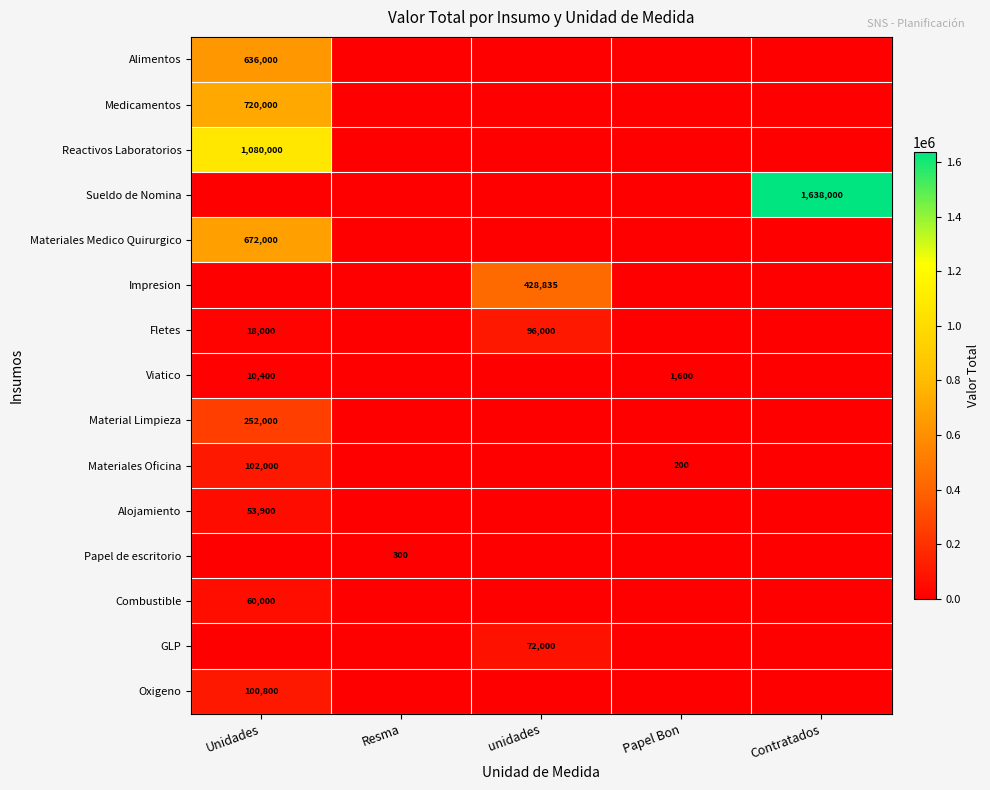

The Alimentos series shows 866996 at Unidades. True or false?

False